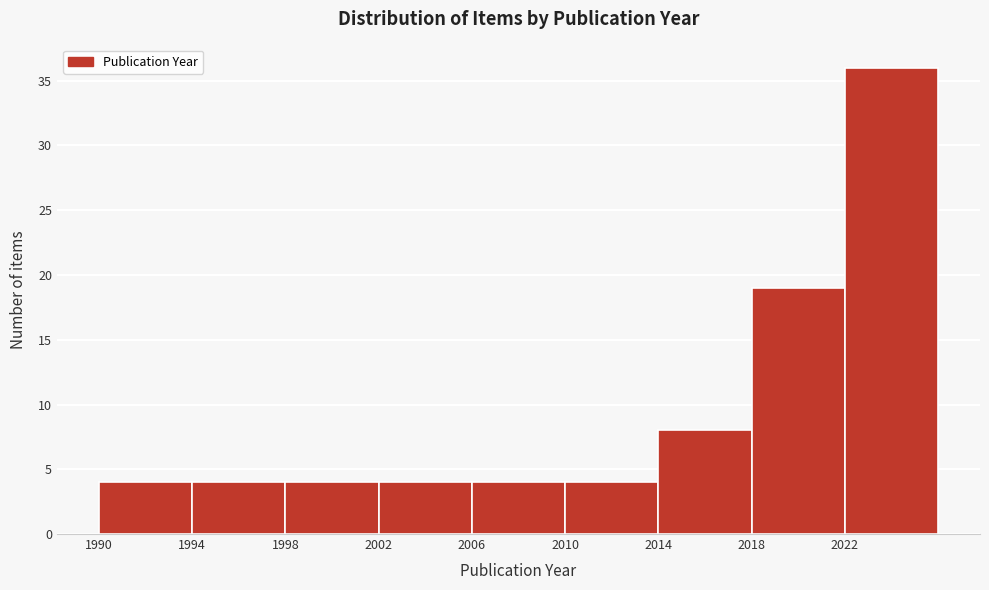

Reading left to right, list every bar in this chart as the range it spans on the x-axis followed by its height. The values are not printed on the chart, so give them approximately, as read against the axis.

1990 to 1994: 4
1994 to 1998: 4
1998 to 2002: 4
2002 to 2006: 4
2006 to 2010: 4
2010 to 2014: 4
2014 to 2018: 8
2018 to 2022: 19
2022 to 2026: 36